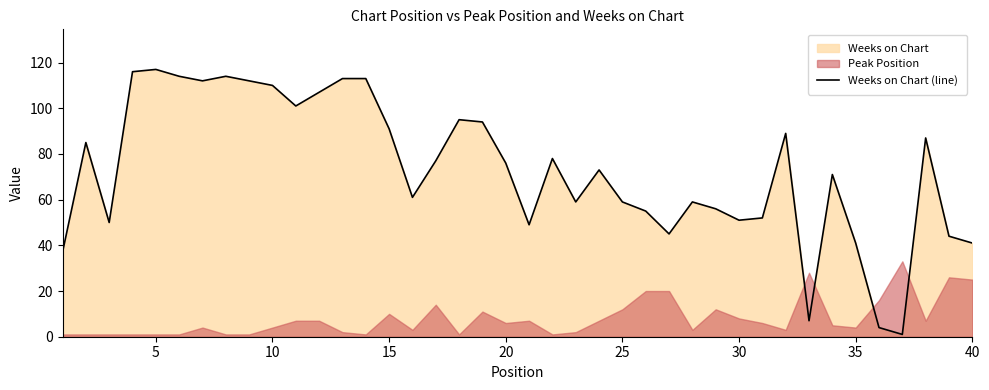

True or false: Weeks on Chart (line) has a value of 77 at 25.

False